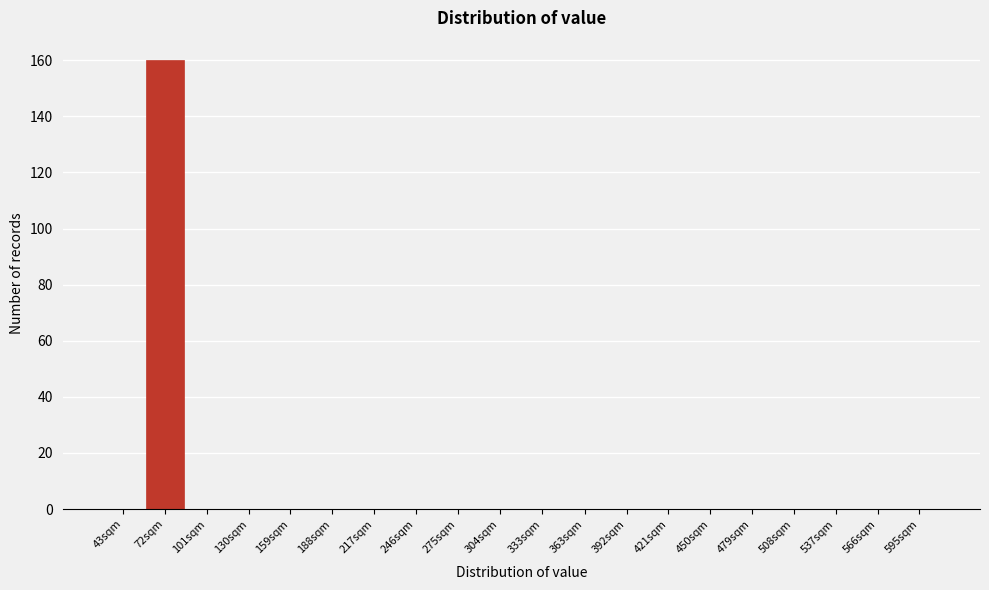

Reading left to right, extract all data points from this chart.

43sqm=0	72sqm=160	101sqm=0	130sqm=0	159sqm=0	188sqm=0	217sqm=0	246sqm=0	275sqm=0	304sqm=0	333sqm=0	363sqm=0	392sqm=0	421sqm=0	450sqm=0	479sqm=0	508sqm=0	537sqm=0	566sqm=0	595sqm=0